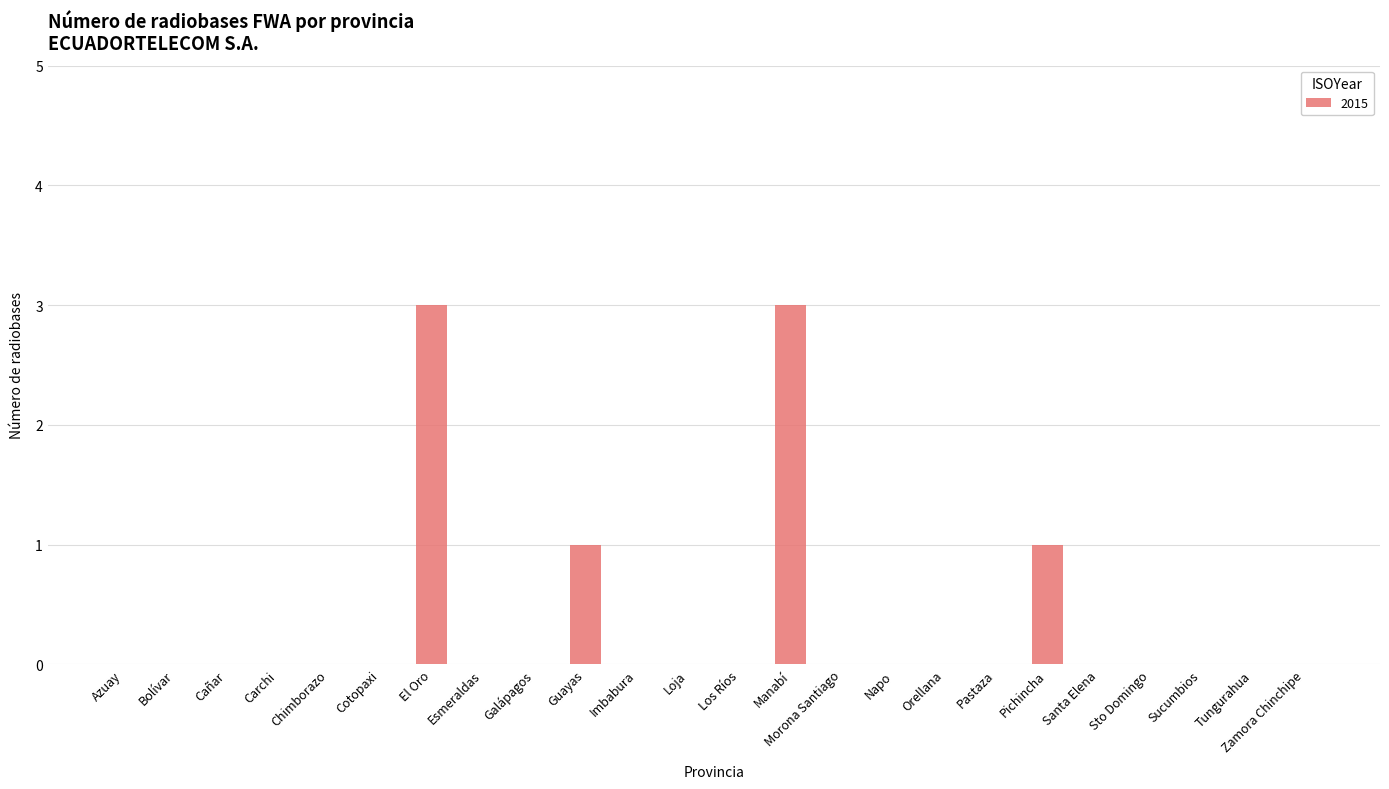

Reading left to right, what are all the values shown in this chart?

0	0	0	0	0	0	3	0	0	1	0	0	0	3	0	0	0	0	1	0	0	0	0	0